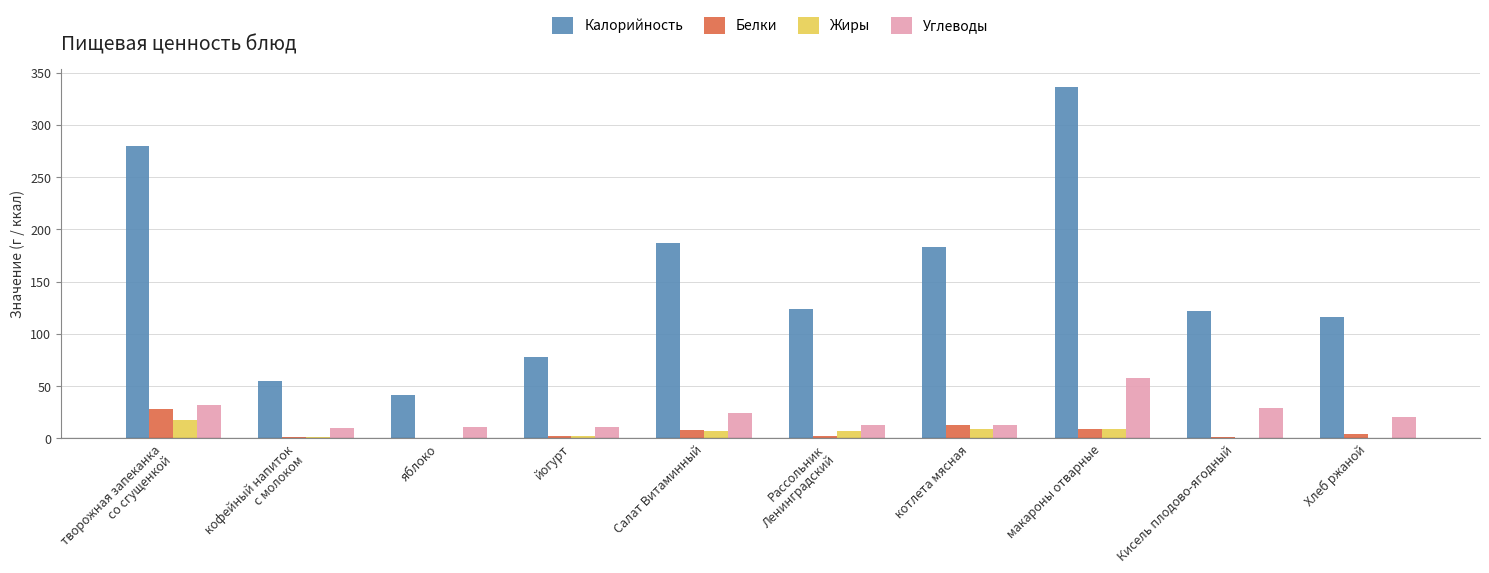

Which series has the largest total across all categories?

Калорийность